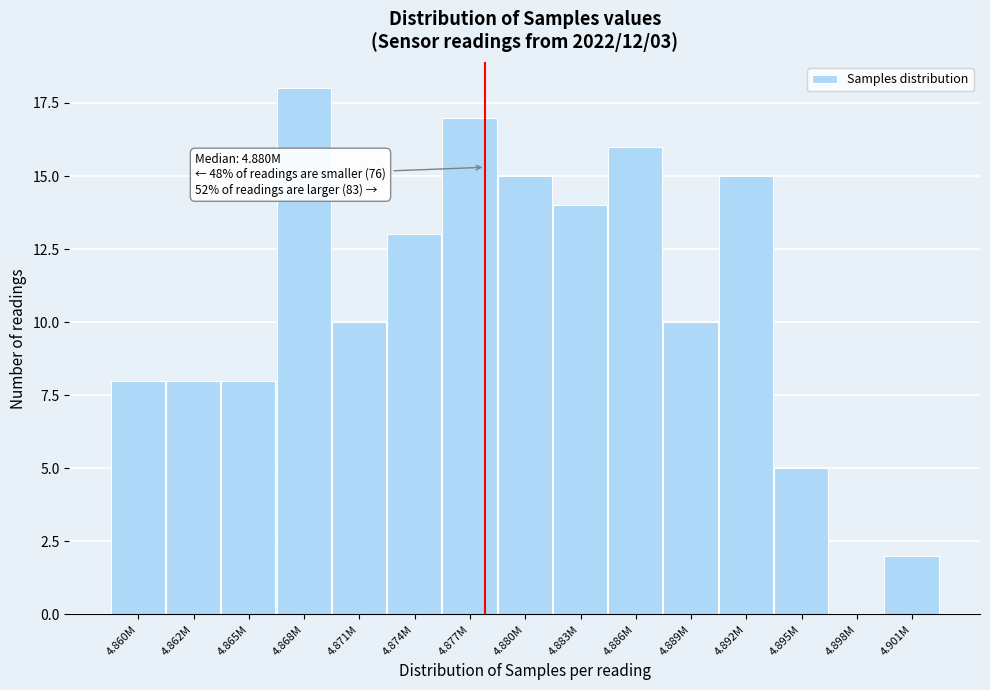

Reading left to right, list all the values displayed in this chart.

4.860M=8	4.862M=8	4.865M=8	4.868M=18	4.871M=10	4.874M=13	4.877M=17	4.880M=15	4.883M=14	4.886M=16	4.889M=10	4.892M=15	4.895M=5	4.898M=0	4.901M=2